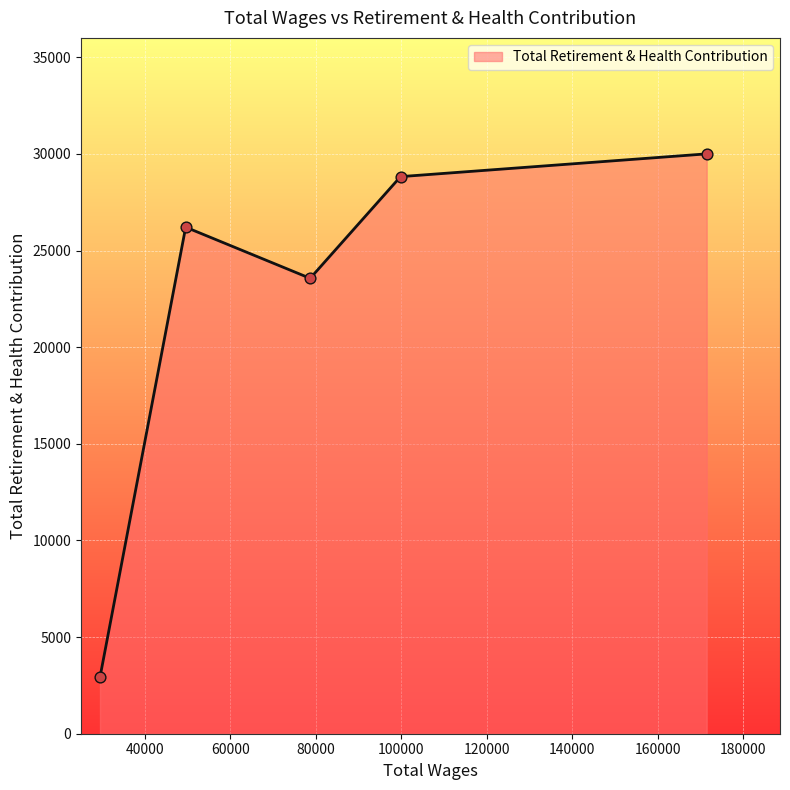

What is the average value?

22304